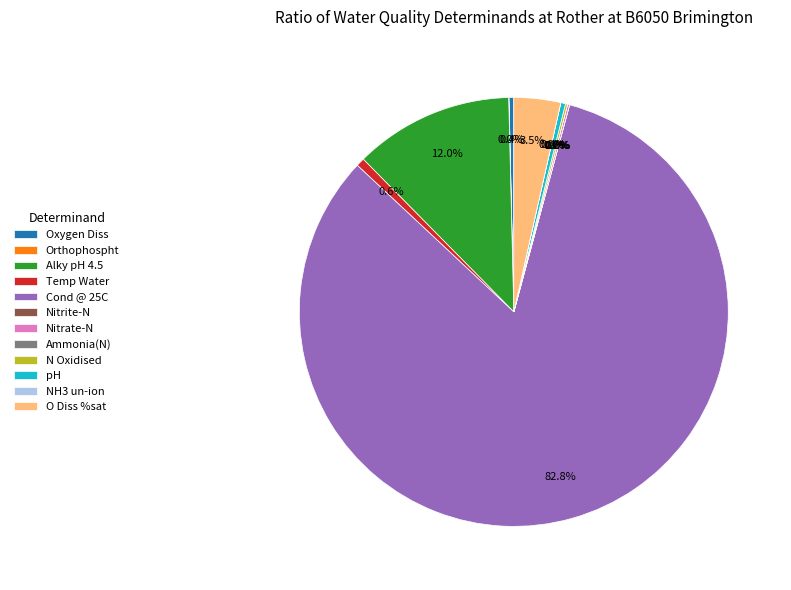

Which slice is the largest?

Cond @ 25C